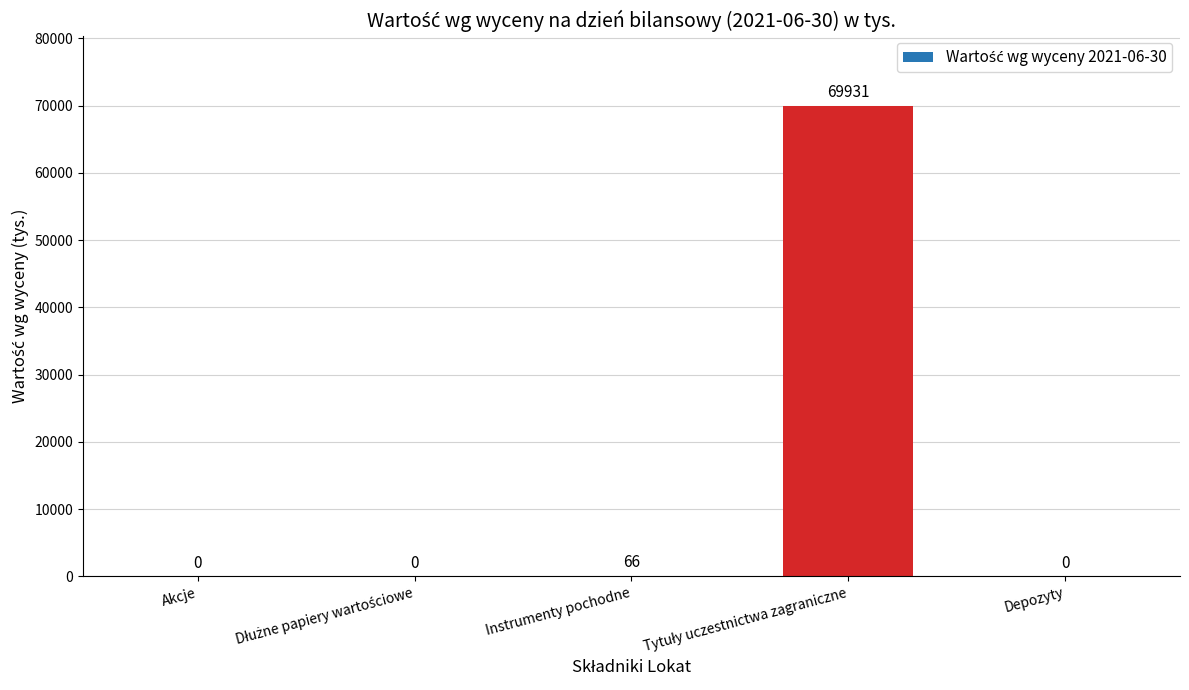

The value at Depozyty is 0. True or false?

True